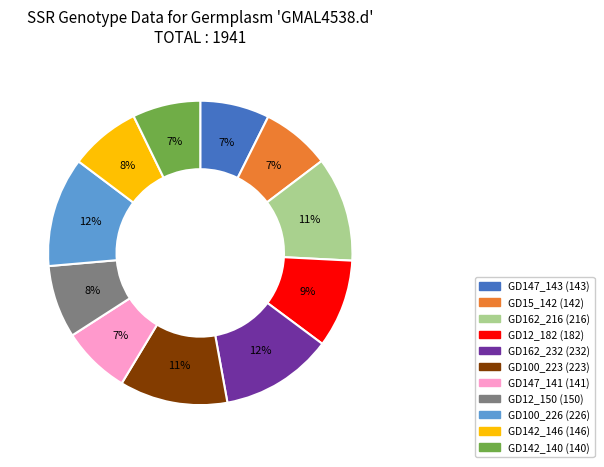

Does GD162_232 represent more than half of the total?

No